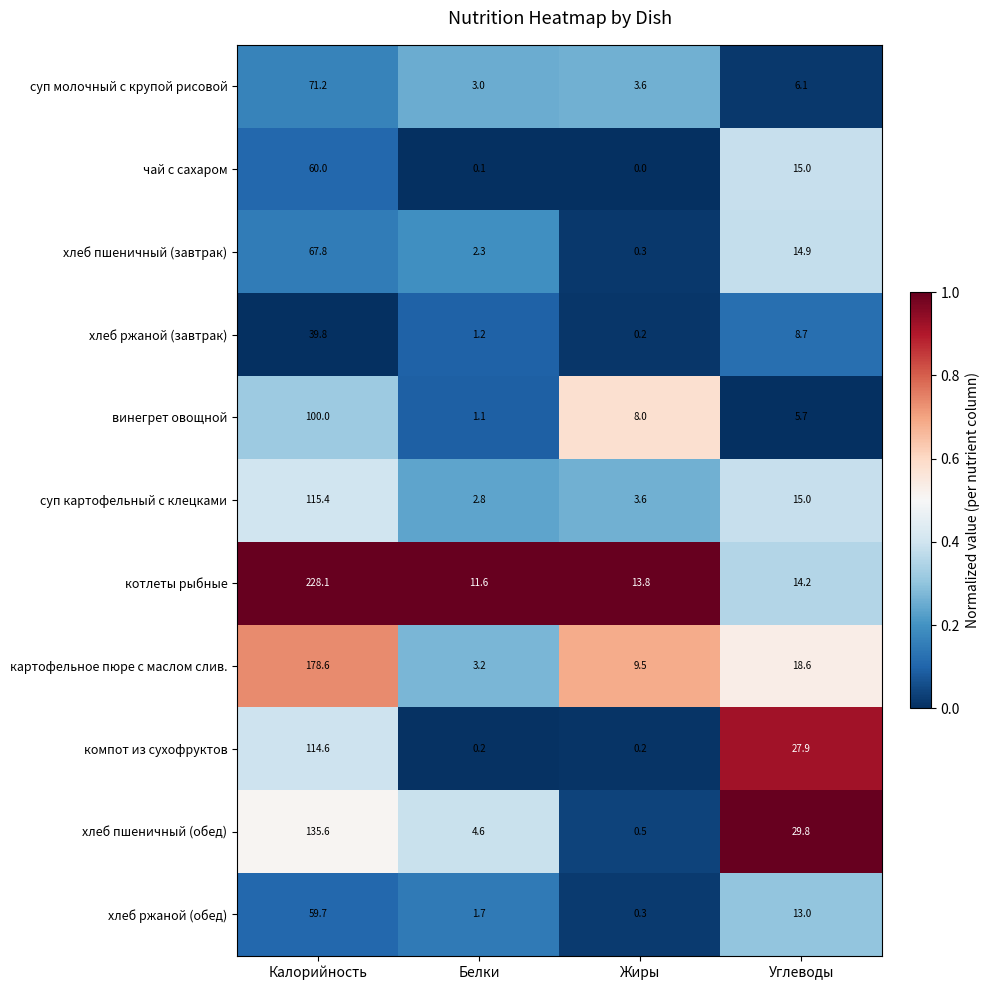

At which label is чай с сахаром closest to 30?

Углеводы